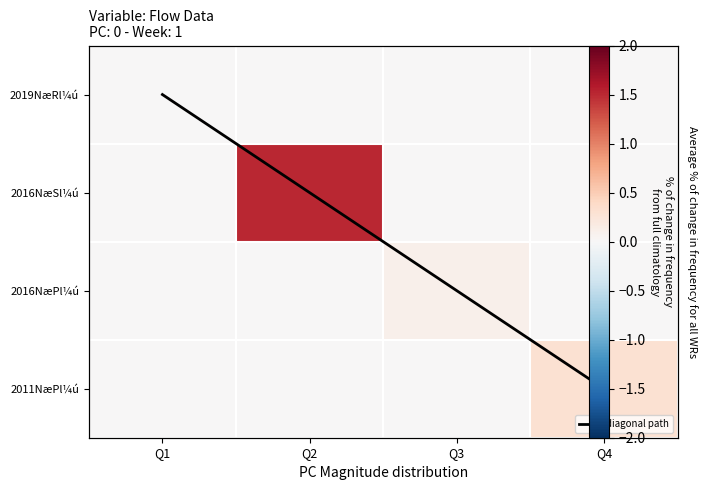

How many values in 2016NæSl¼ú are above zero?

1